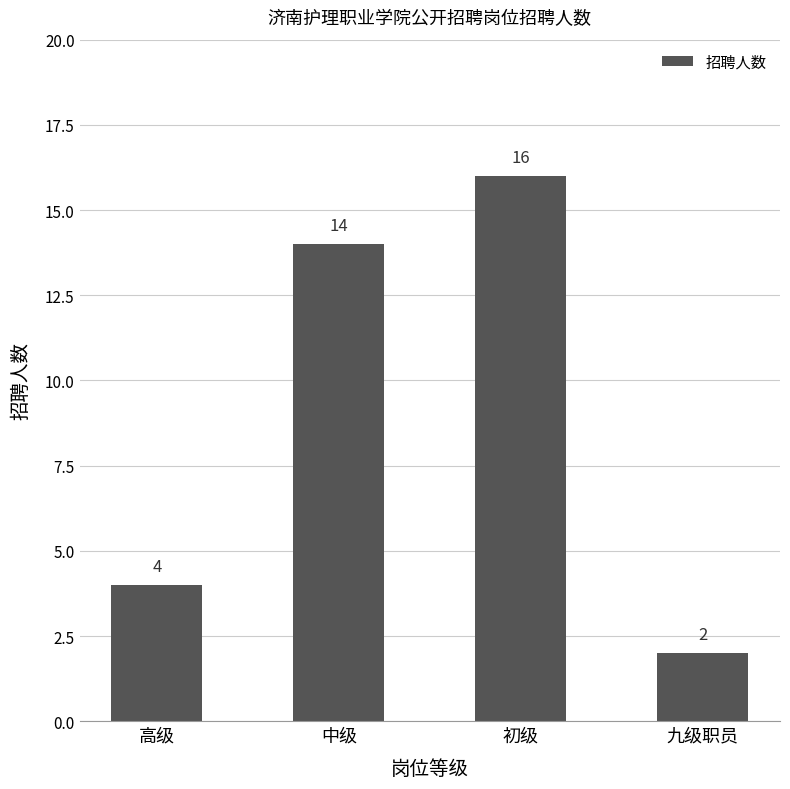

Reading right to left, transcribe all the data shown in this chart.

九级职员=2	初级=16	中级=14	高级=4